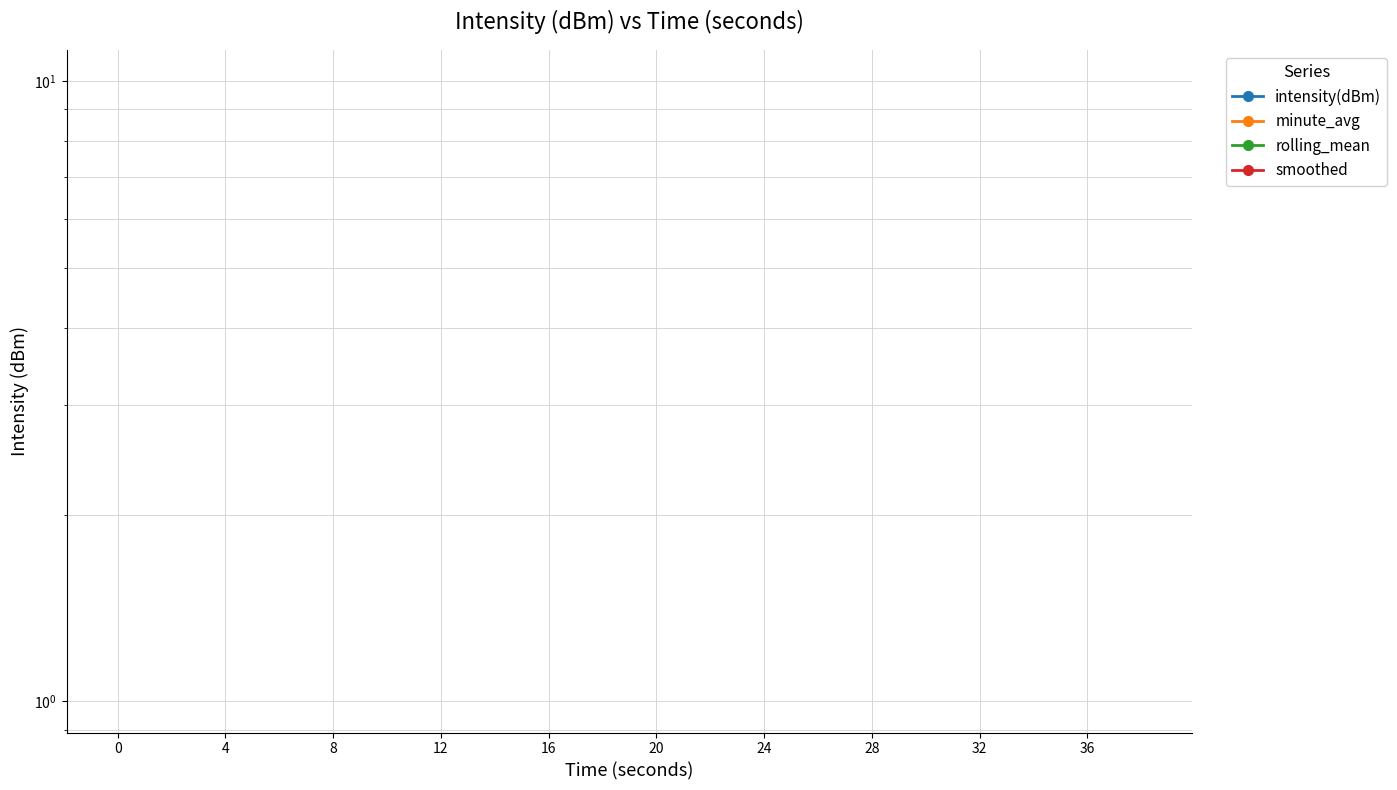

Does the chart have visible grid lines?

Yes